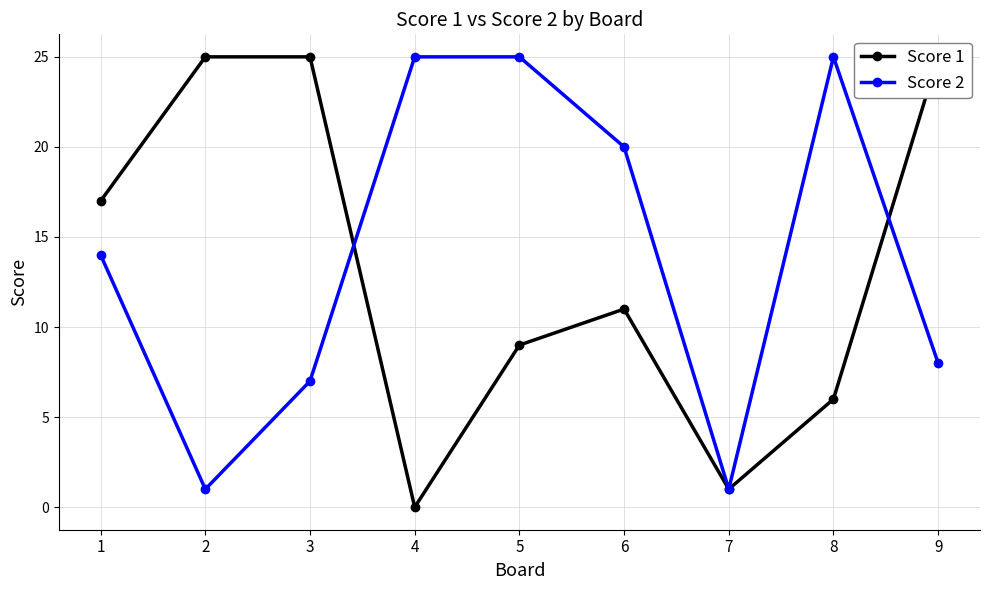

Reading right to left, extract all data points from this chart.

Score 1: 25	6	1	11	9	0	25	25	17
Score 2: 8	25	1	20	25	25	7	1	14